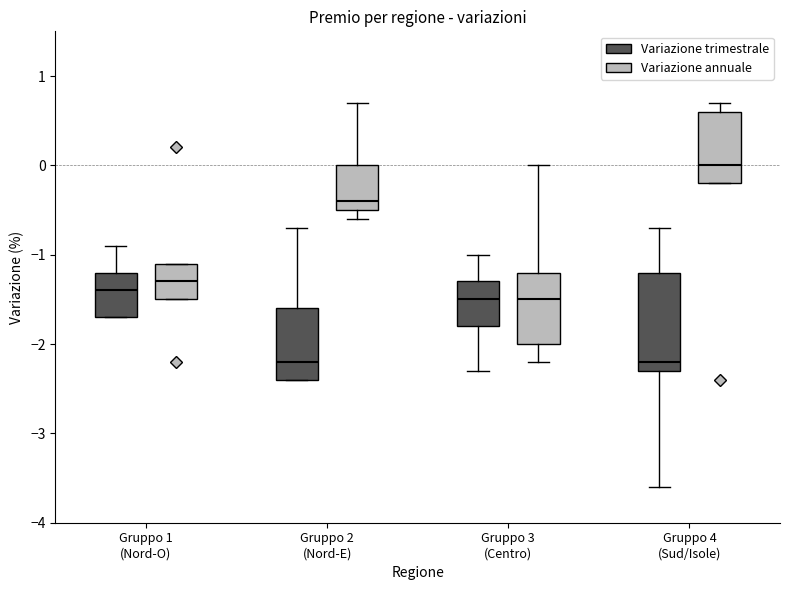

Comparing the boxes themselves (not the whiskers), which one is the tallest?

Gruppo 4 (Sud/Isole) (Variazione trimestrale)